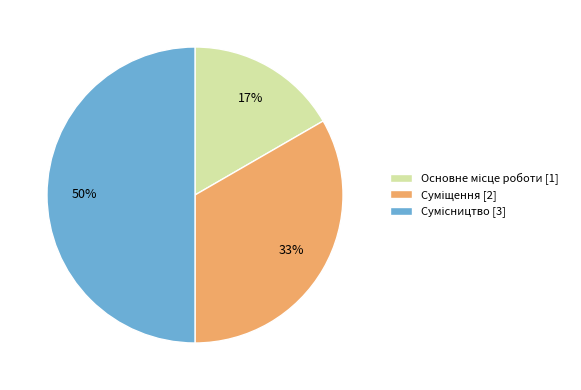

To the nearest percent, what is the difference between the largest and smallest slice percentages?

33%